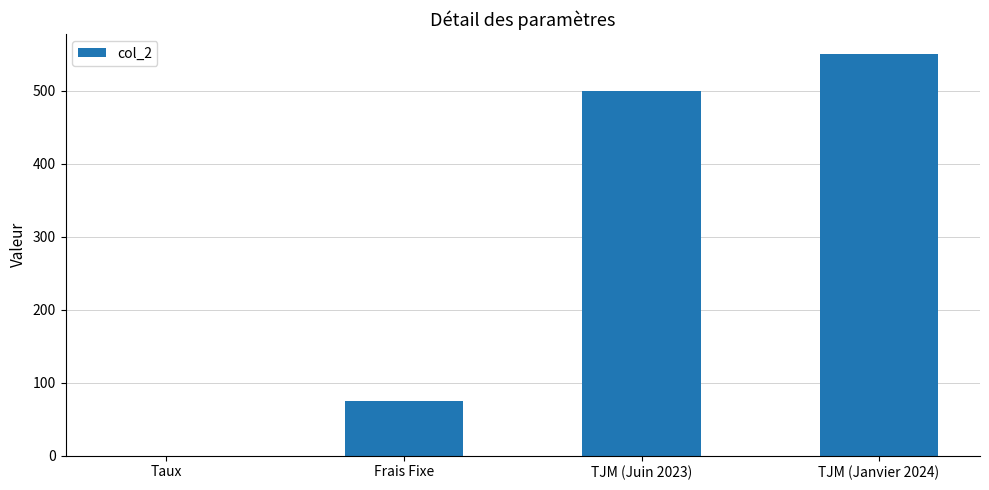

Which label corresponds to the largest value in the chart?

TJM (Janvier 2024)